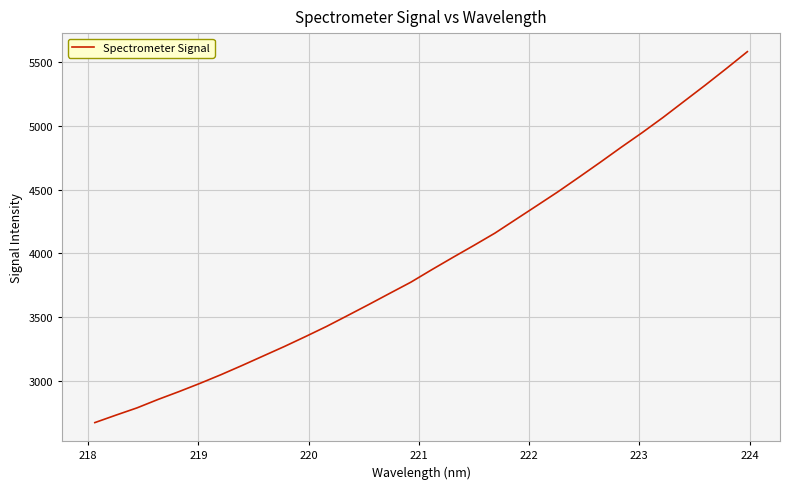

Is this an area chart (filled region under the line)?

No